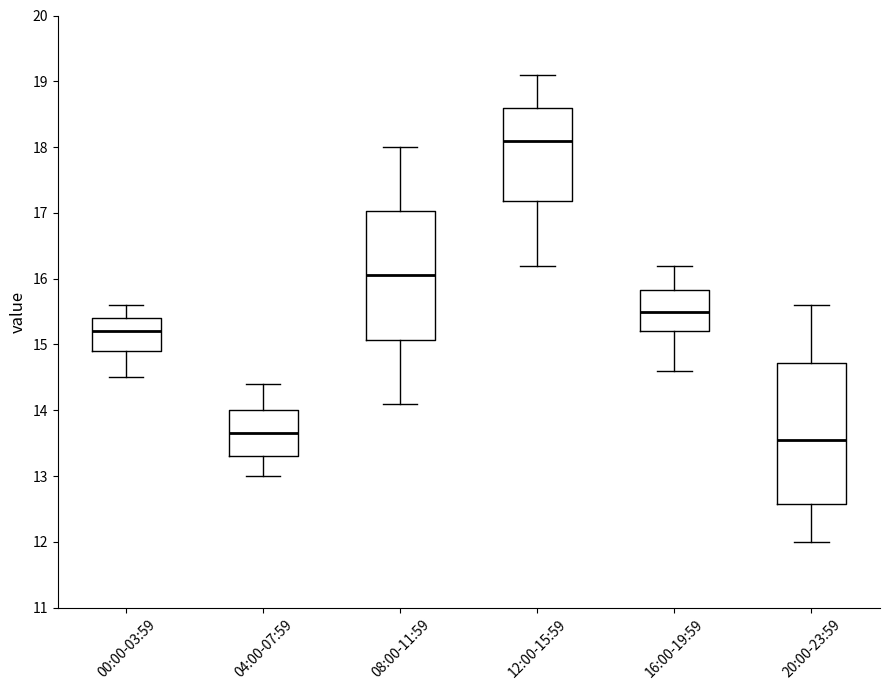

Which box is the tallest, from its lower edge to its upper edge?

20:00-23:59